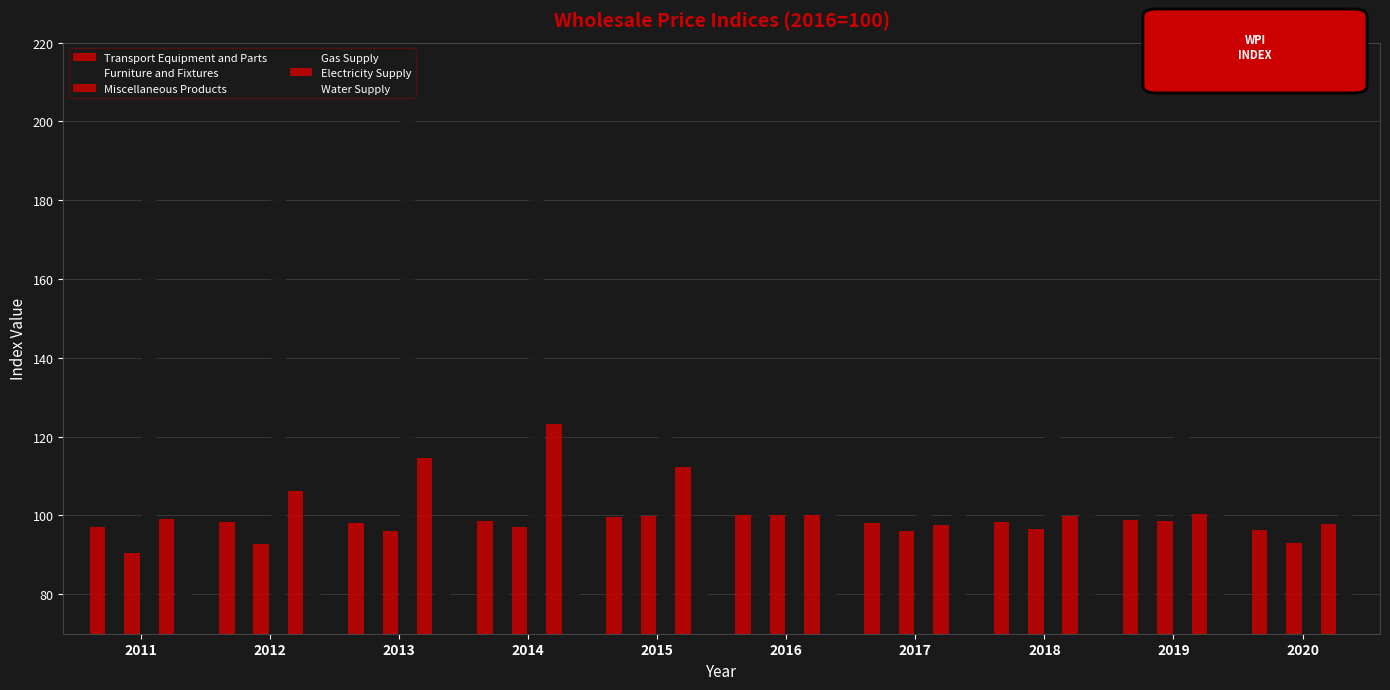

Is the value of Electricity Supply at 2011 greater than the value of Miscellaneous Products at 2012?

Yes